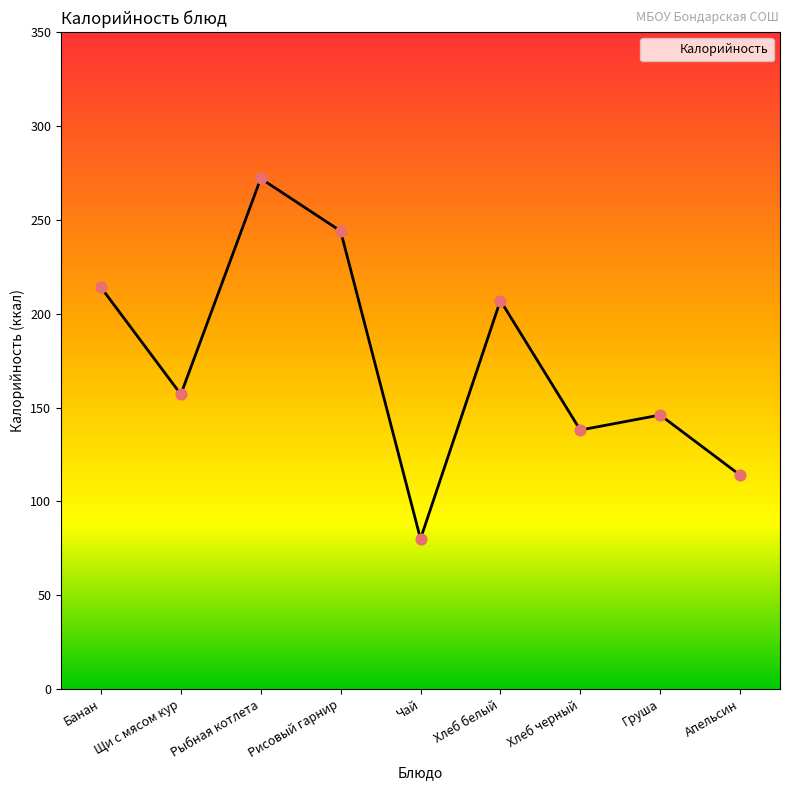

What is the change in value from Чай to Хлеб черный?

+58